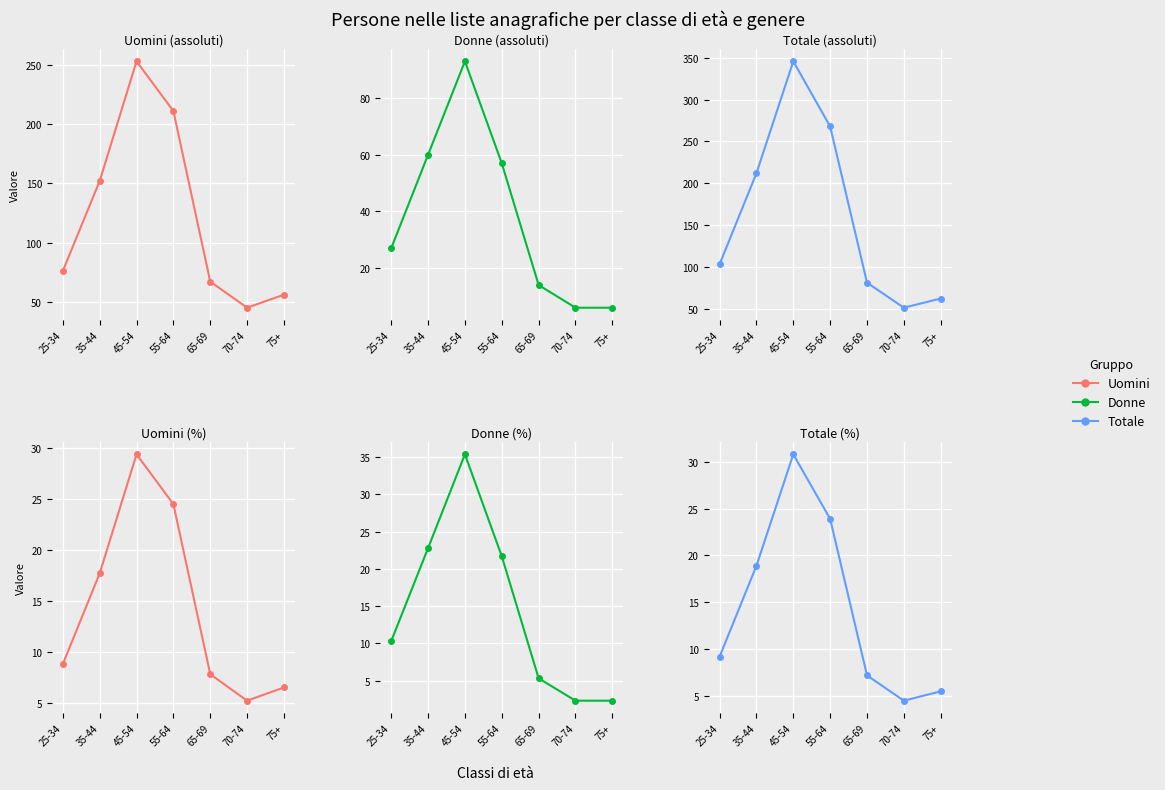

Does the chart display data point markers on the line(s)?

Yes